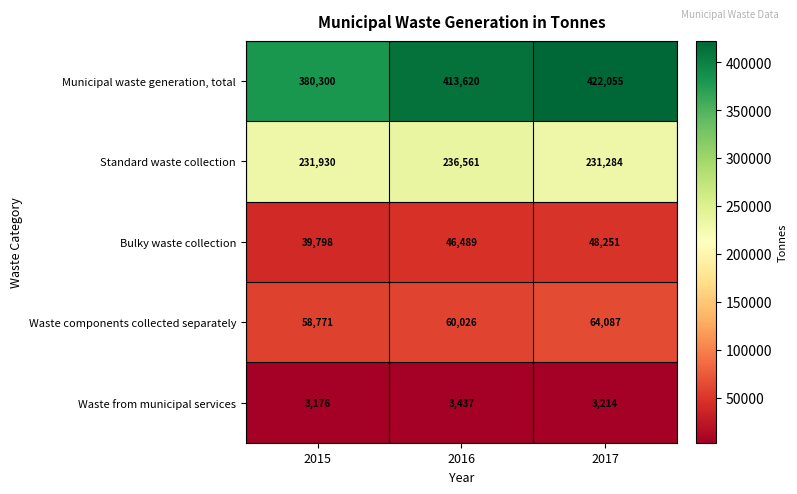

Count the number of categories in the chart.

3